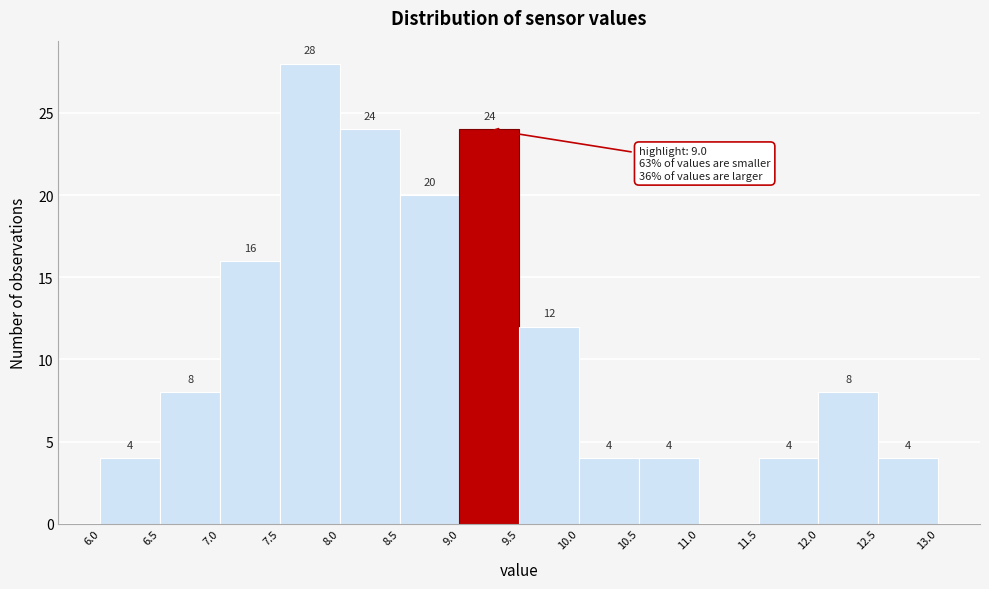

Which range on the x-axis has the tallest bar?

7.5 to 8.0